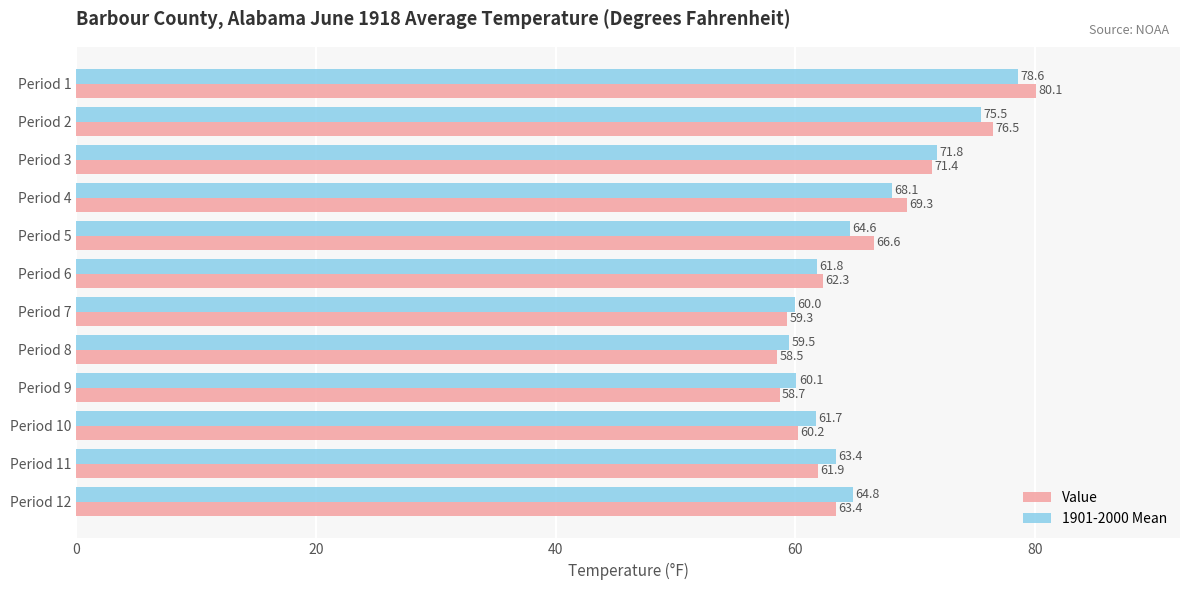

What is the greatest value displayed?

80.1